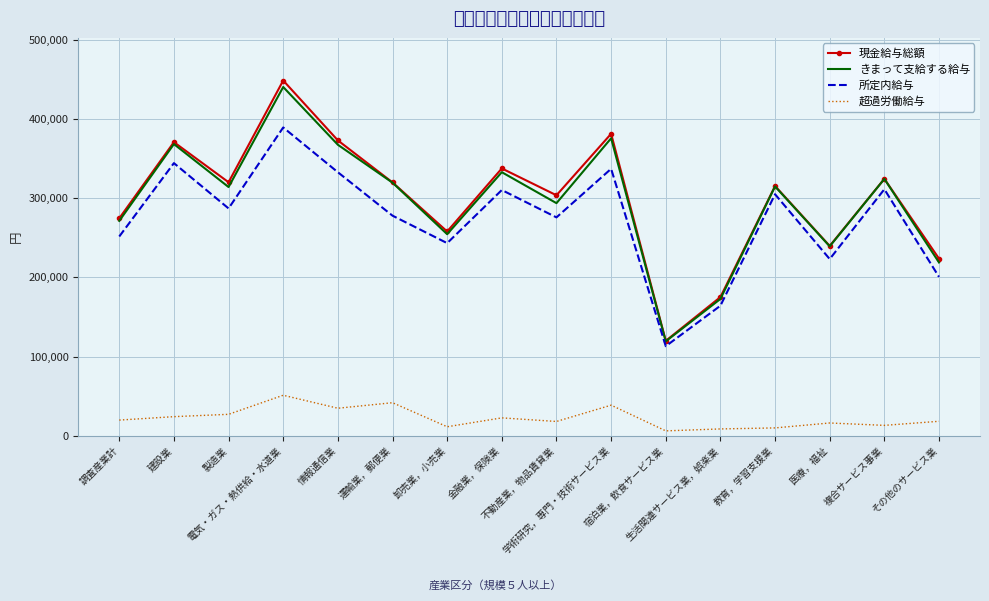

Which series has the widest spread of values?

現金給与総額